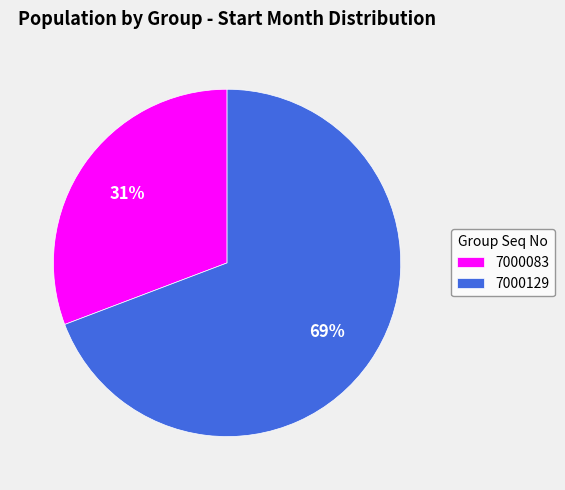

What is the smallest slice in the pie chart?

7000083